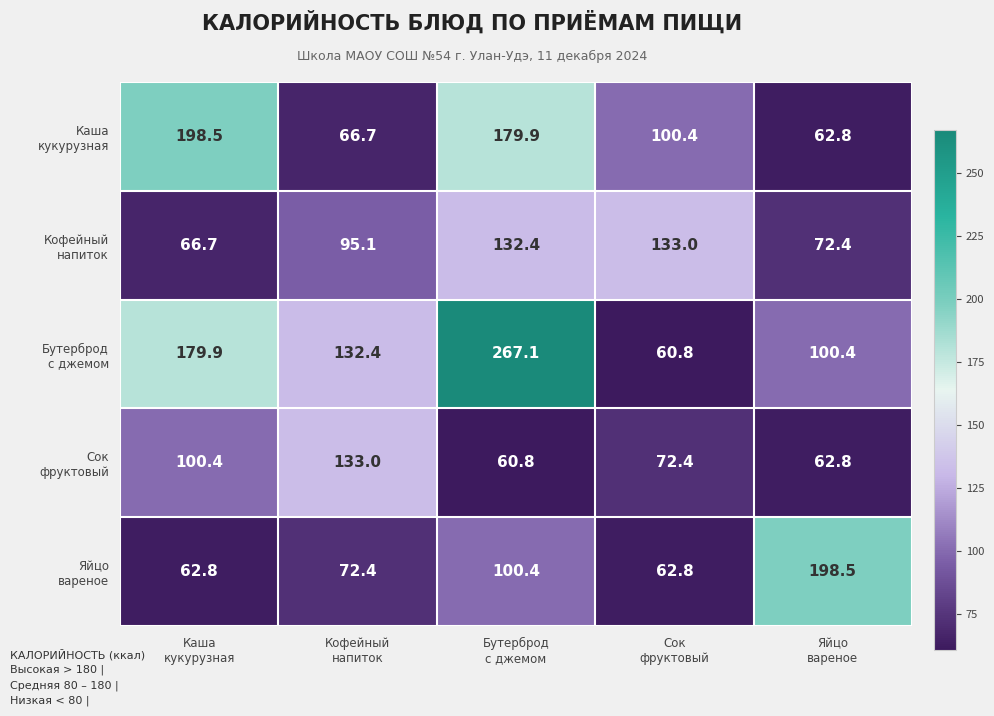

What is the minimum value shown in the chart?

60.8